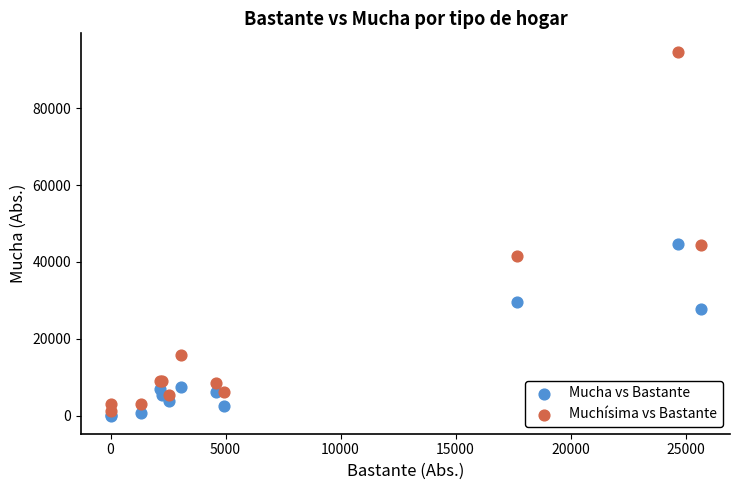

What are all the series names shown in the legend?

Mucha vs Bastante, Muchísima vs Bastante